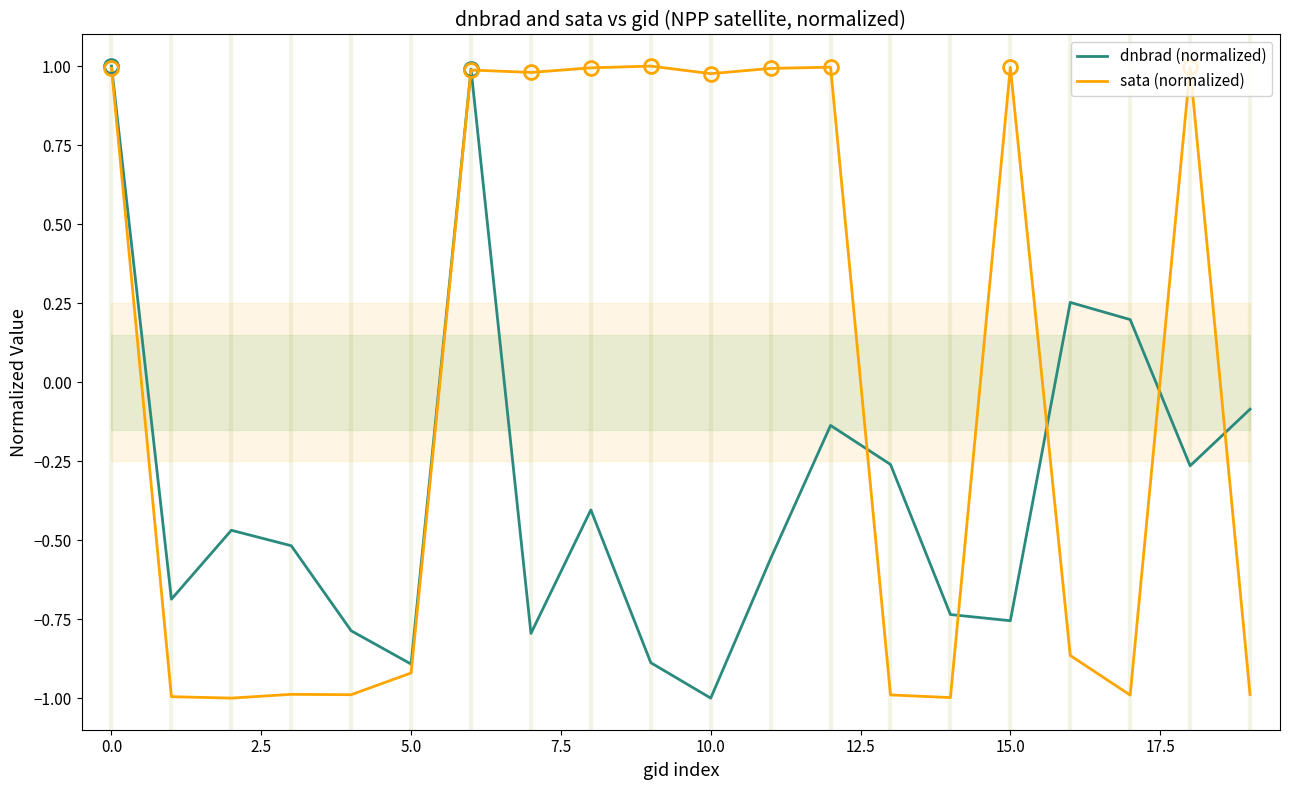

What is the minimum value for dnbrad (normalized)?

-1.0